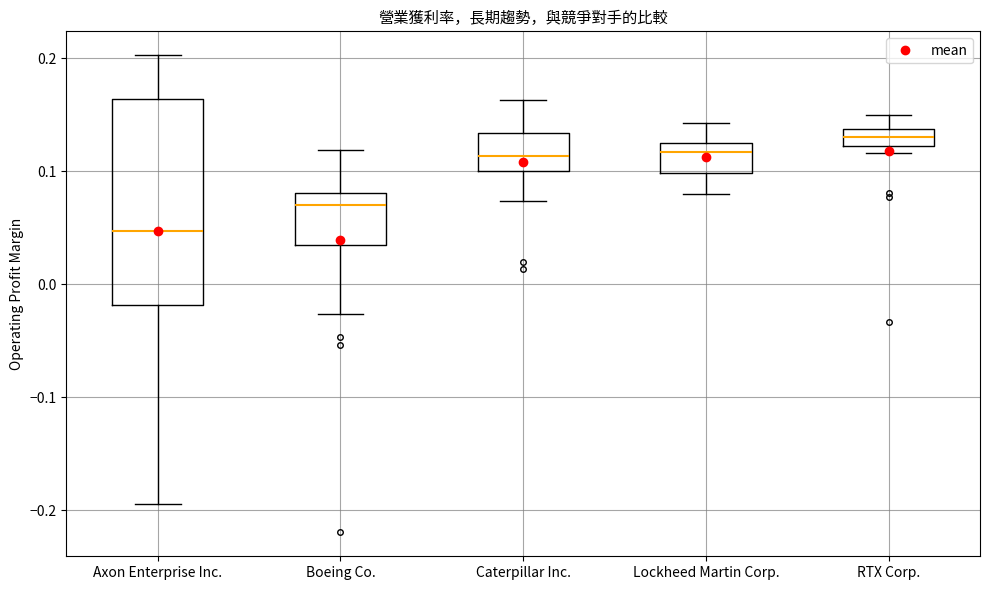

Which box's median line is the lowest?

Axon Enterprise Inc.